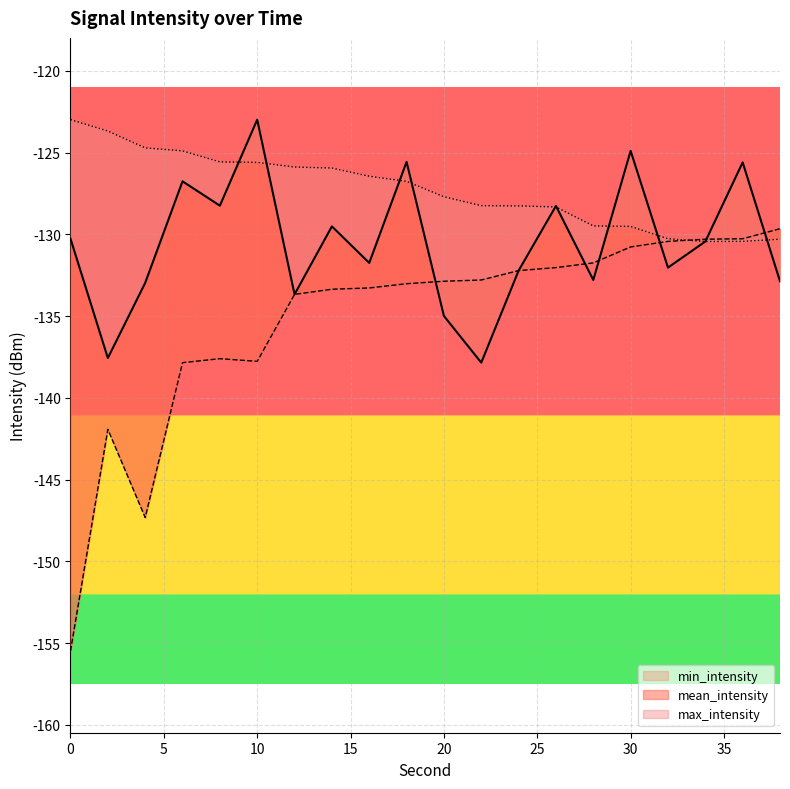

Is the value of max_intensity at 34 greater than the value of min_intensity at 32?

No